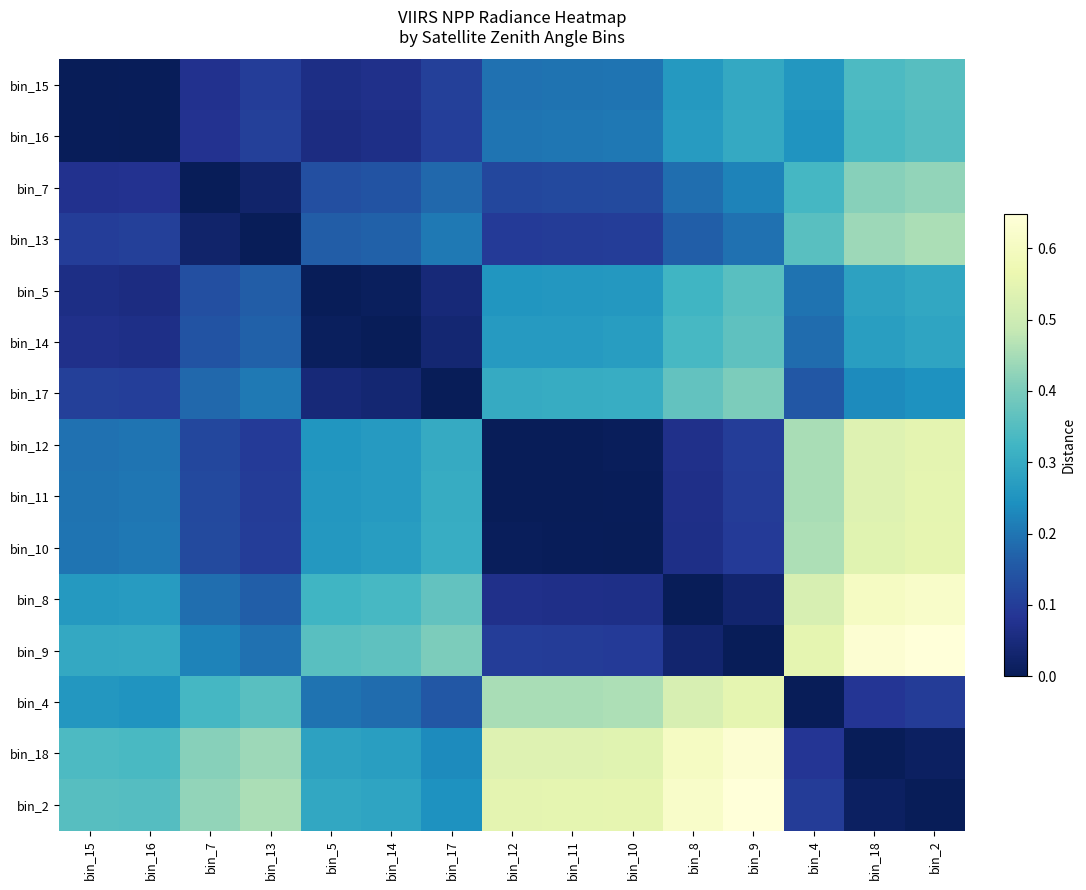

What is the total value across all series at bin_16?

2.5